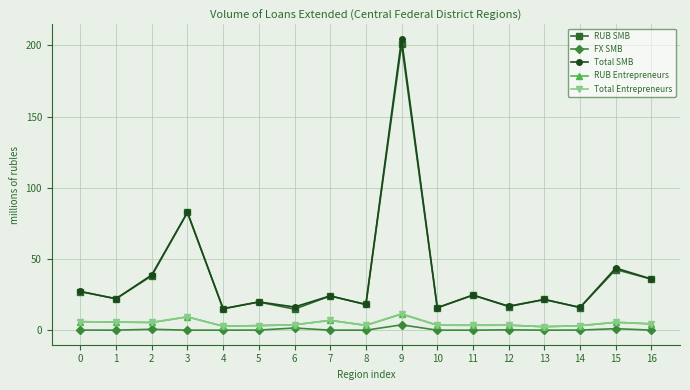

What are all the series names shown in the legend?

RUB SMB, FX SMB, Total SMB, RUB Entrepreneurs, Total Entrepreneurs